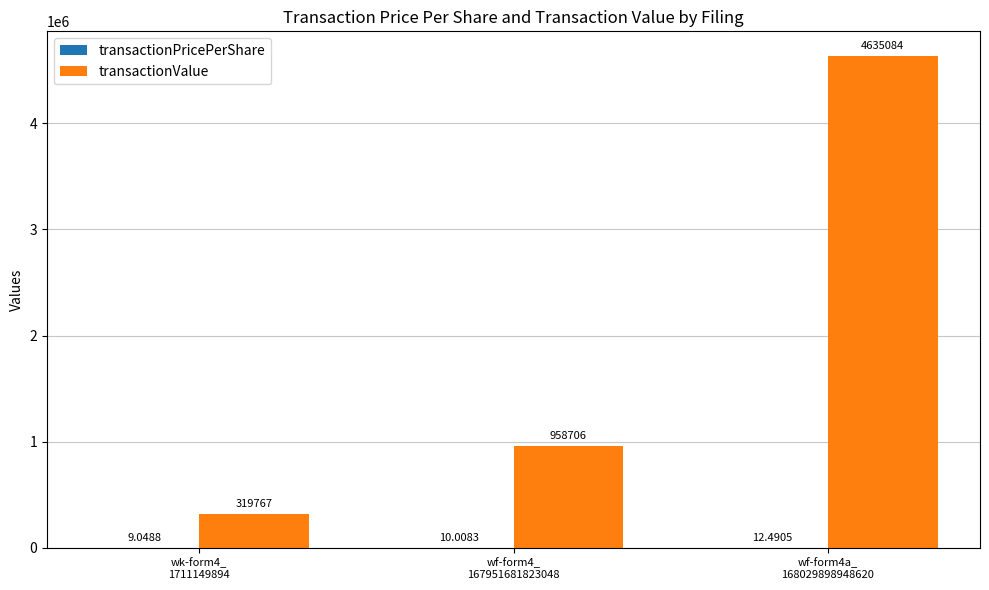

Is it true that transactionValue equals 474076.0 at wk-form4_
1711149894?

False